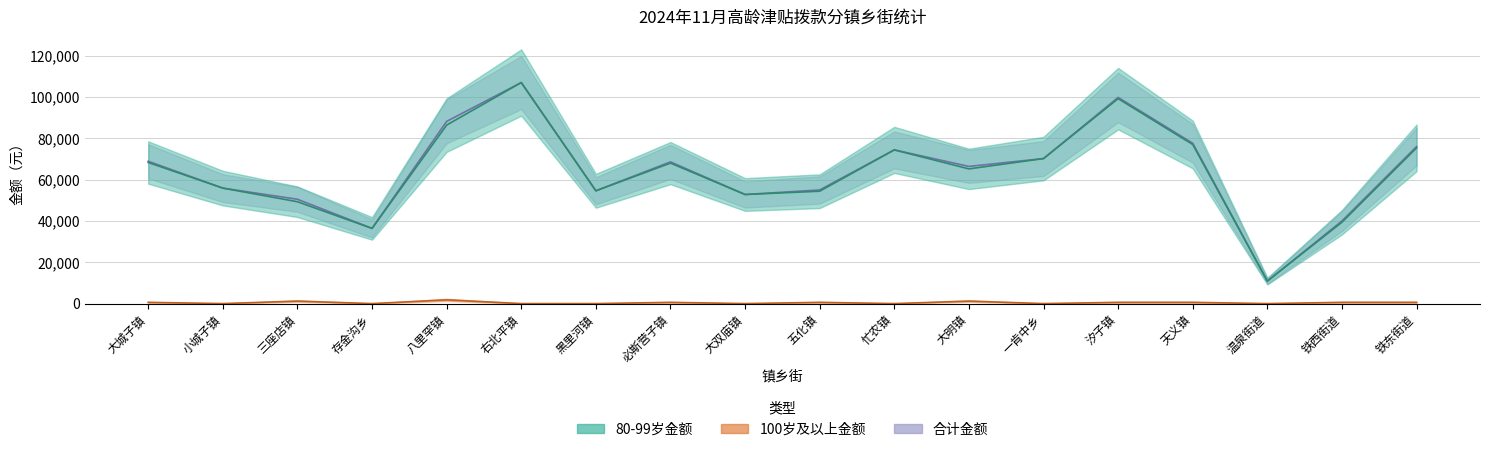

What is the average value of the 80-99岁金额 series?

63600